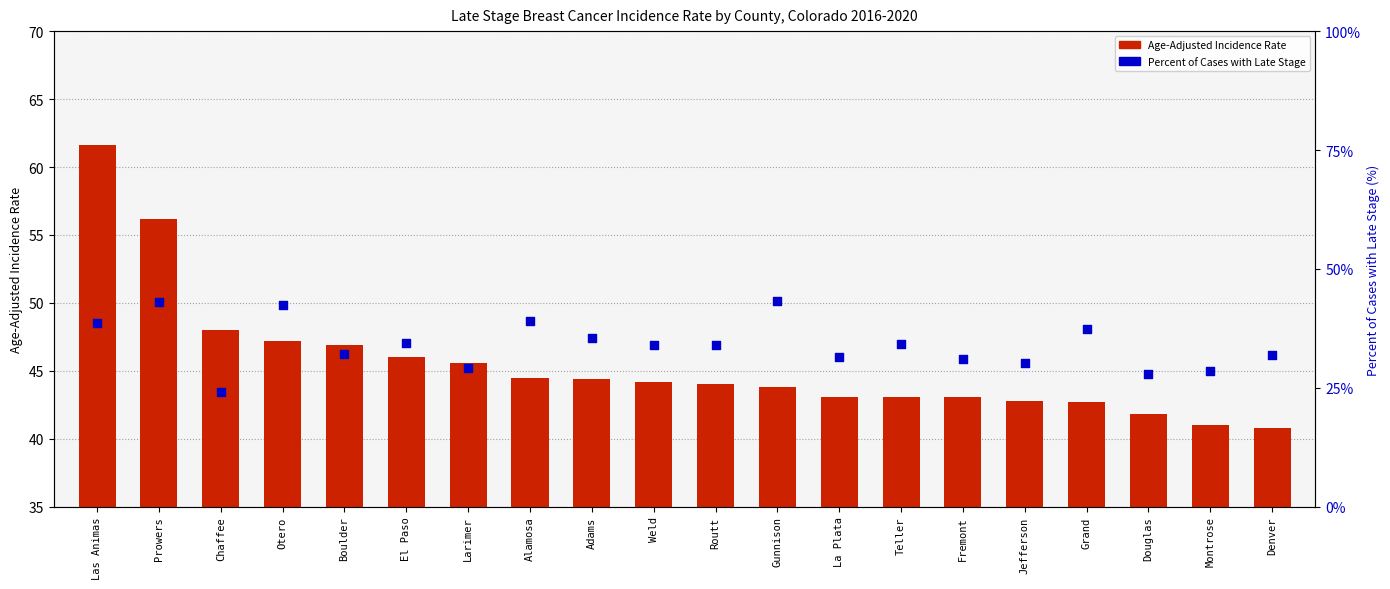

What is the total value across all series at Montrose?

69.6